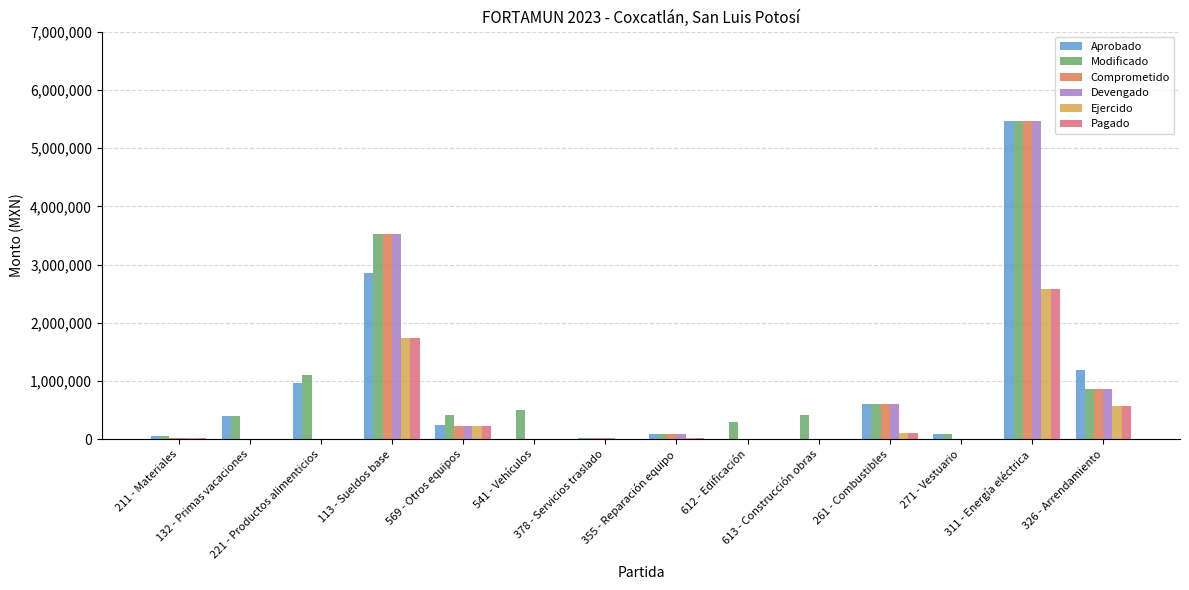

What is the average value of the Modificado series?

990864.9